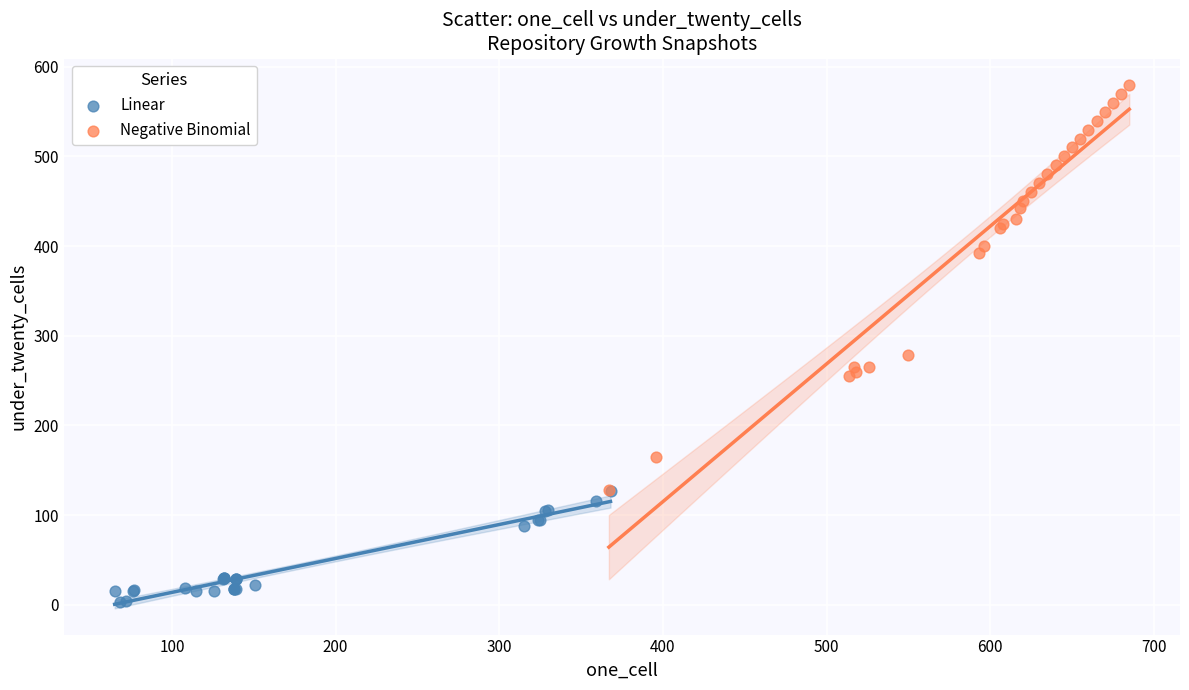

Which series reaches the minimum Y coordinate?

Linear